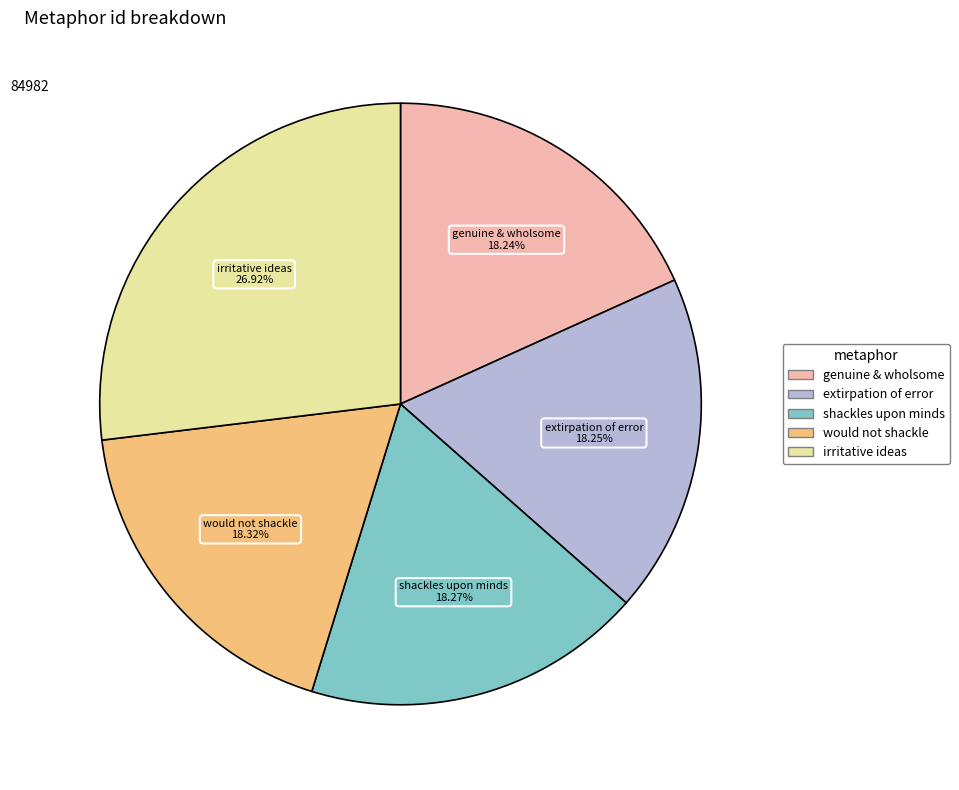

What is the largest slice in the pie chart?

irritative ideas